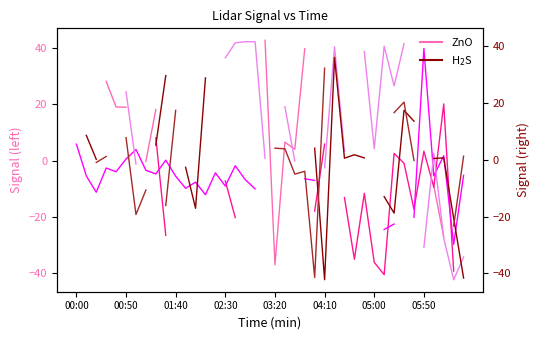

How many data points does each series have?

40